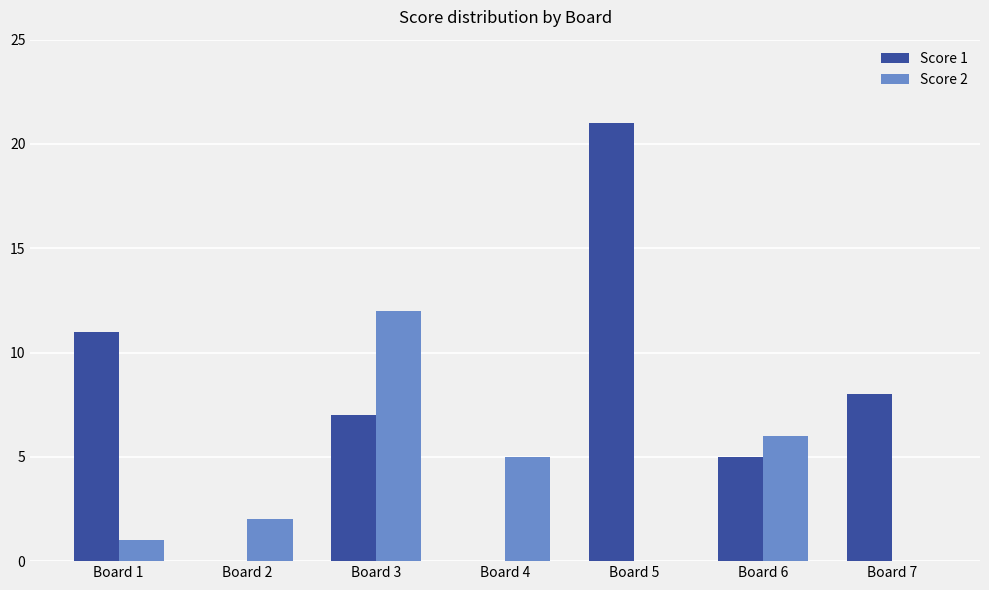

Reading left to right, what are all the values shown in this chart?

Score 1: Board 1=11	Board 2=0	Board 3=7	Board 4=0	Board 5=21	Board 6=5	Board 7=8
Score 2: Board 1=1	Board 2=2	Board 3=12	Board 4=5	Board 5=0	Board 6=6	Board 7=0